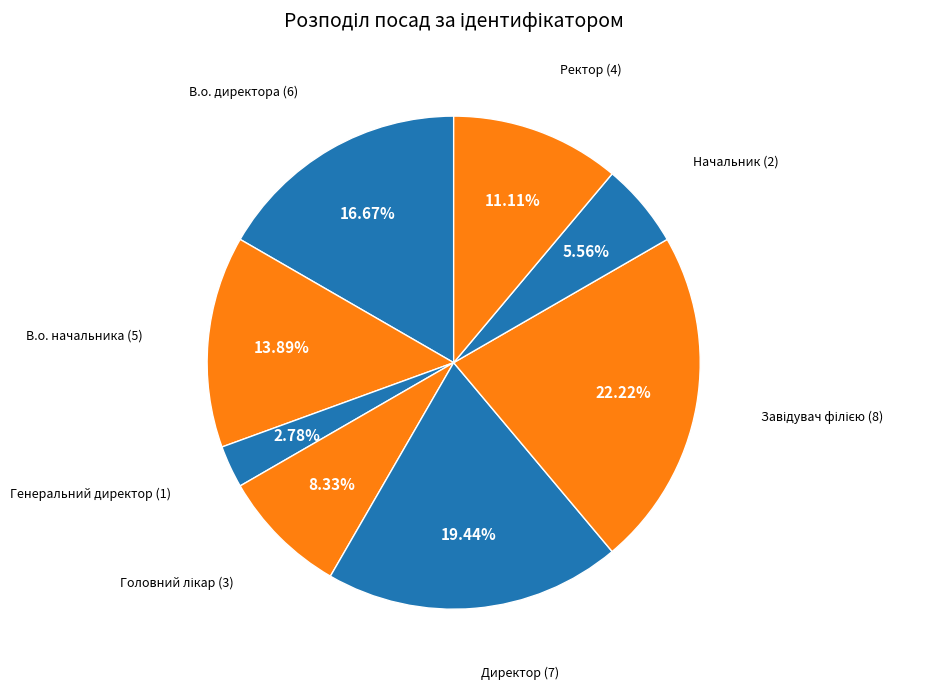

To the nearest percent, what is the average slice percentage?

12%